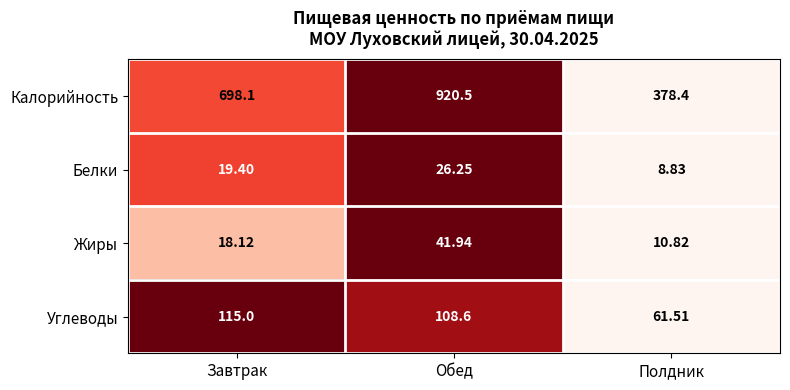

Rank the series by their maximum value, from lowest to highest.

Белки, Жиры, Углеводы, Калорийность